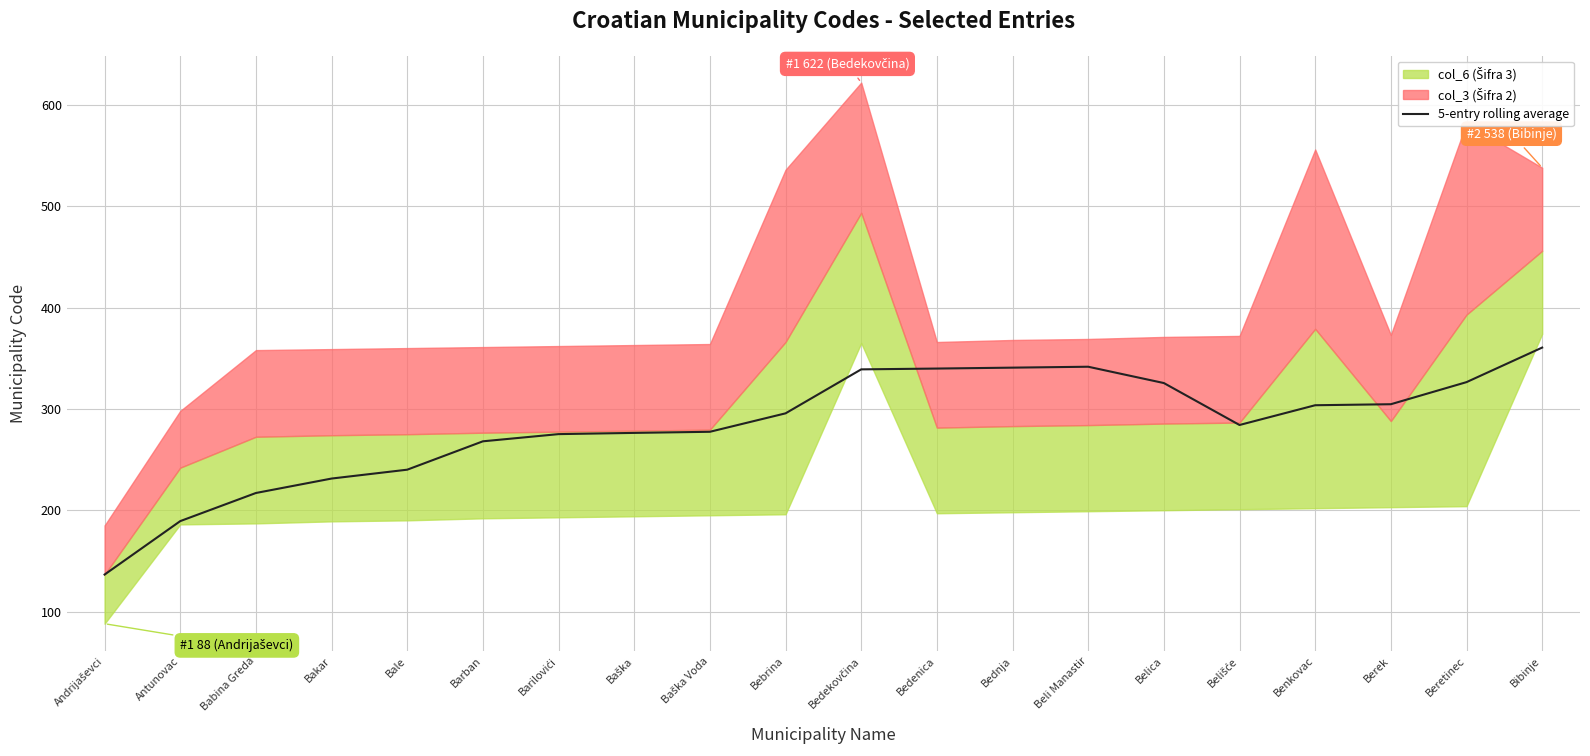

True or false: the data shows 339.0 at Bedekovčina.

True